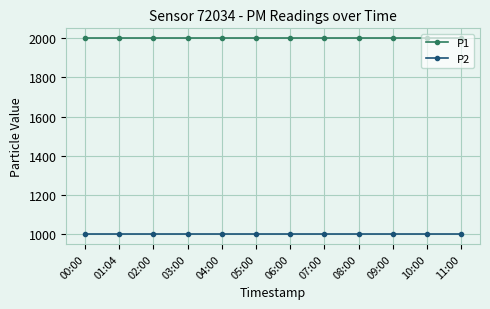

What is the label of the 10th point from the right?

02:00